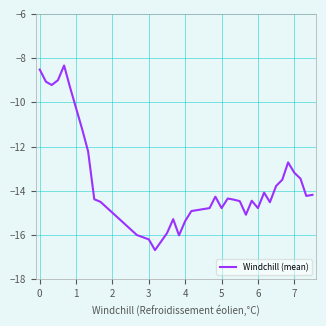

What is the maximum value shown in the chart?

-8.3